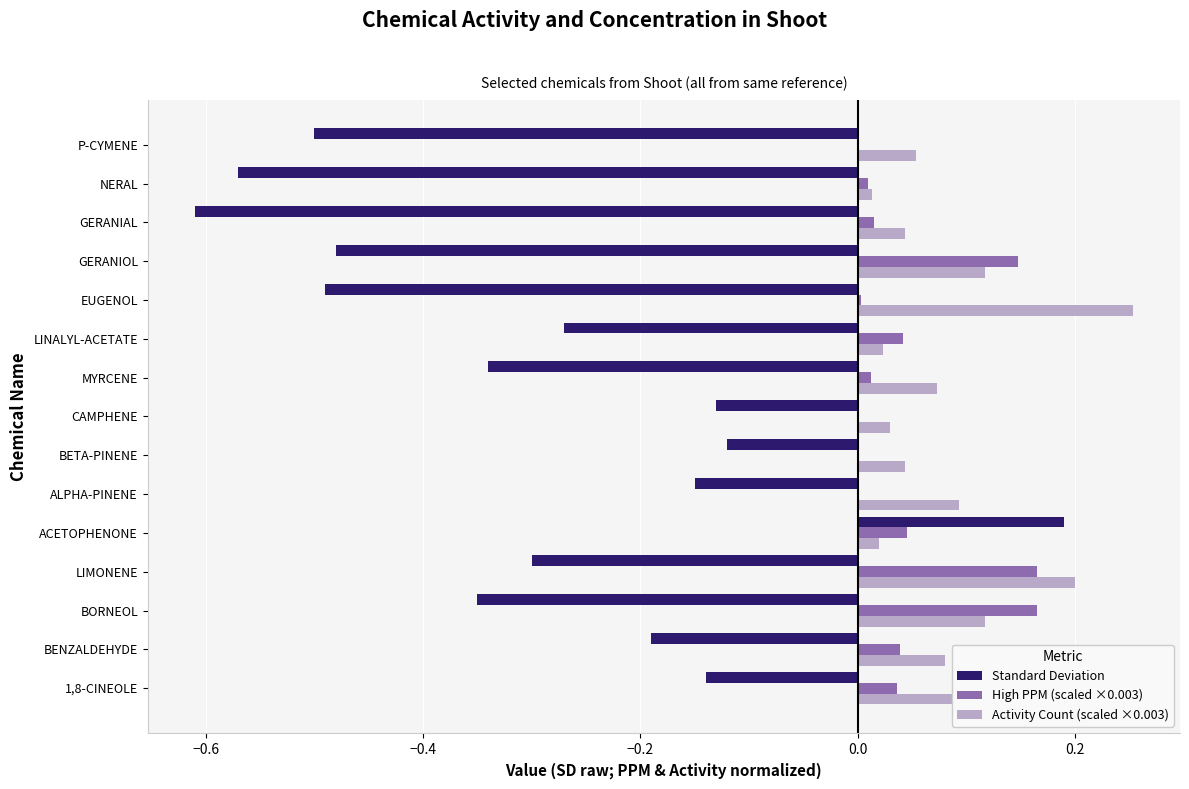

At which category does the chart reach its peak across all series?

EUGENOL